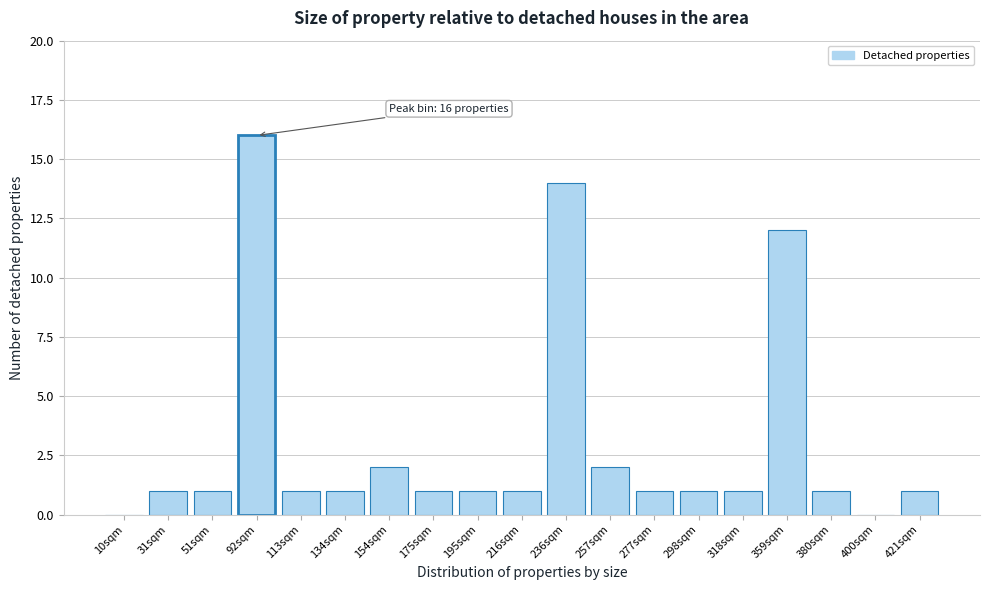

Reading left to right, transcribe all the data shown in this chart.

10sqm=0	31sqm=1	51sqm=1	92sqm=16	113sqm=1	134sqm=1	154sqm=2	175sqm=1	195sqm=1	216sqm=1	236sqm=14	257sqm=2	277sqm=1	298sqm=1	318sqm=1	359sqm=12	380sqm=1	400sqm=0	421sqm=1